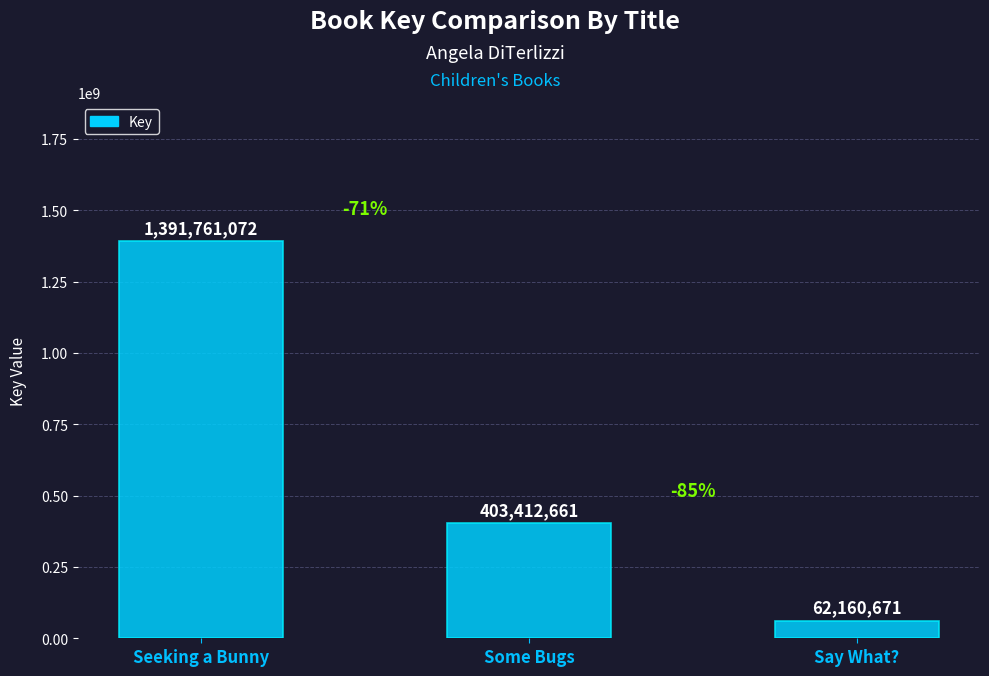

Does the chart contain stacked bars?

No